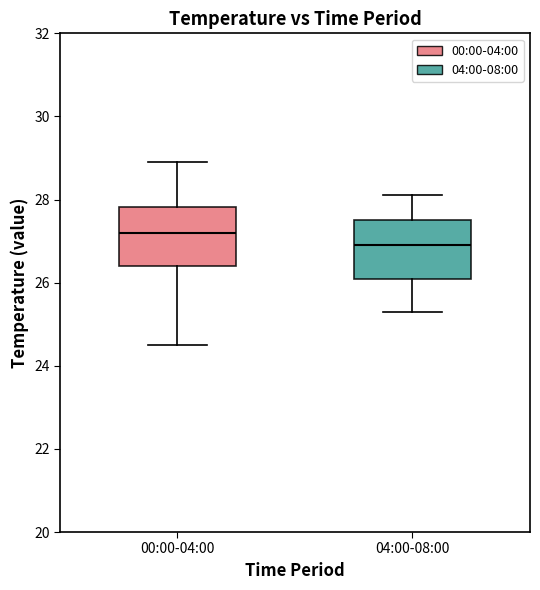

Reading left to right, read every box against the y-axis: the position of its median line, the range the box covers, and the ends of its whiskers. The values are not printed on the chart, so give them approximately, as read against the axis.

00:00-04:00: median 27.2, box 26.4 to 27.8, whiskers 24.6 to 29.0
04:00-08:00: median 27.0, box 26.2 to 27.6, whiskers 25.4 to 28.2